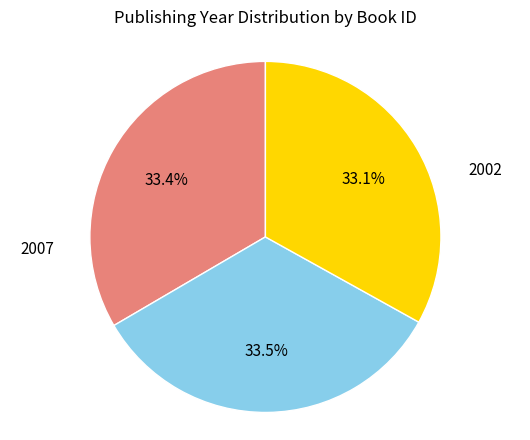

Is there any slice that represents more than half of the pie?

No